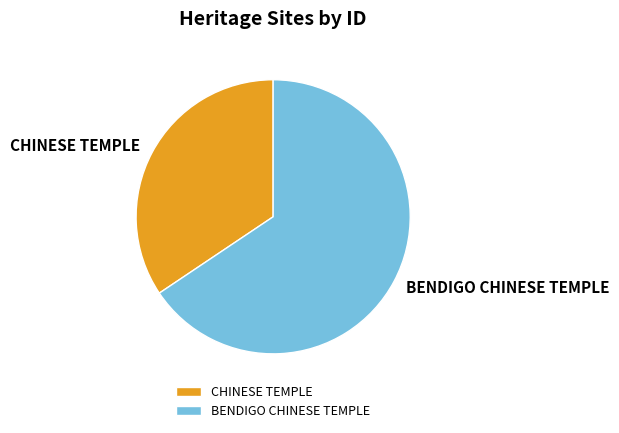

How many slices are in this pie chart?

2